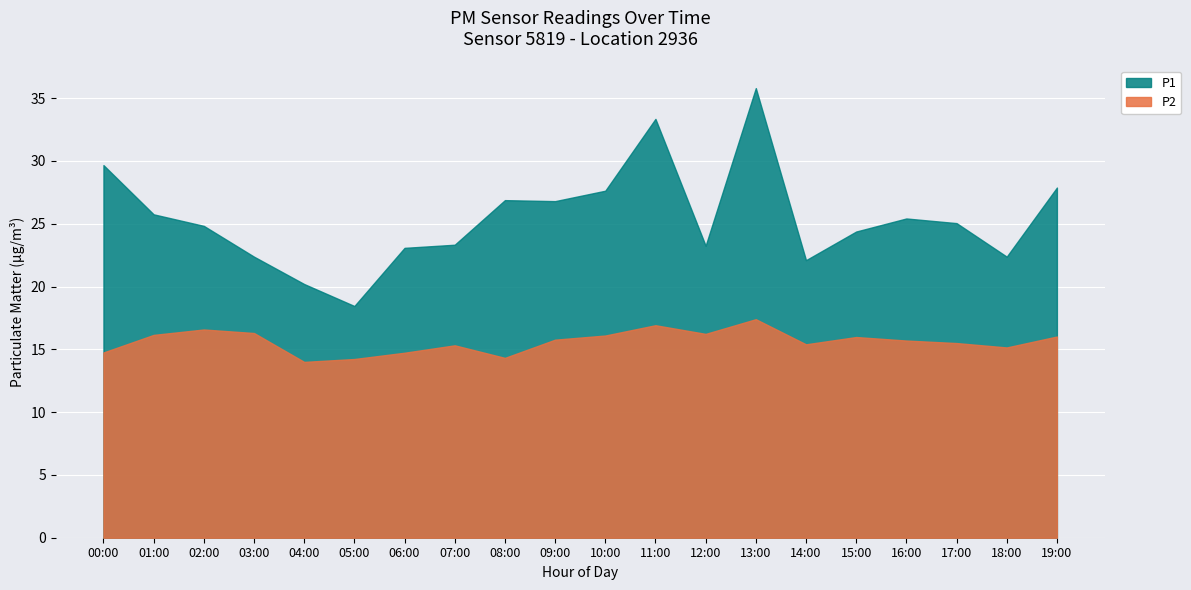

In P1, how many points are lower than both neighbors (excluding endpoints)?

5